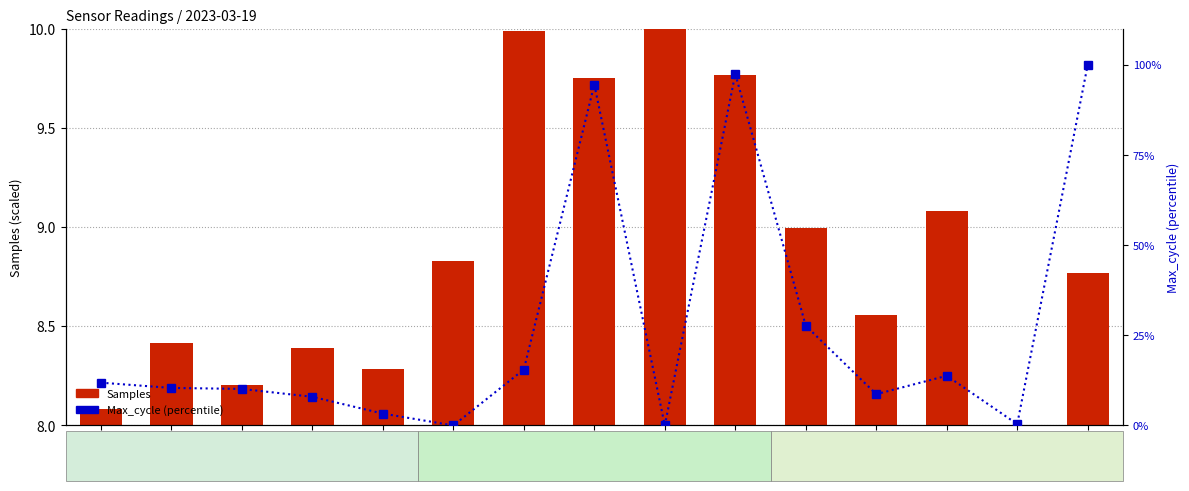

What is the maximum value for Samples?

10.0